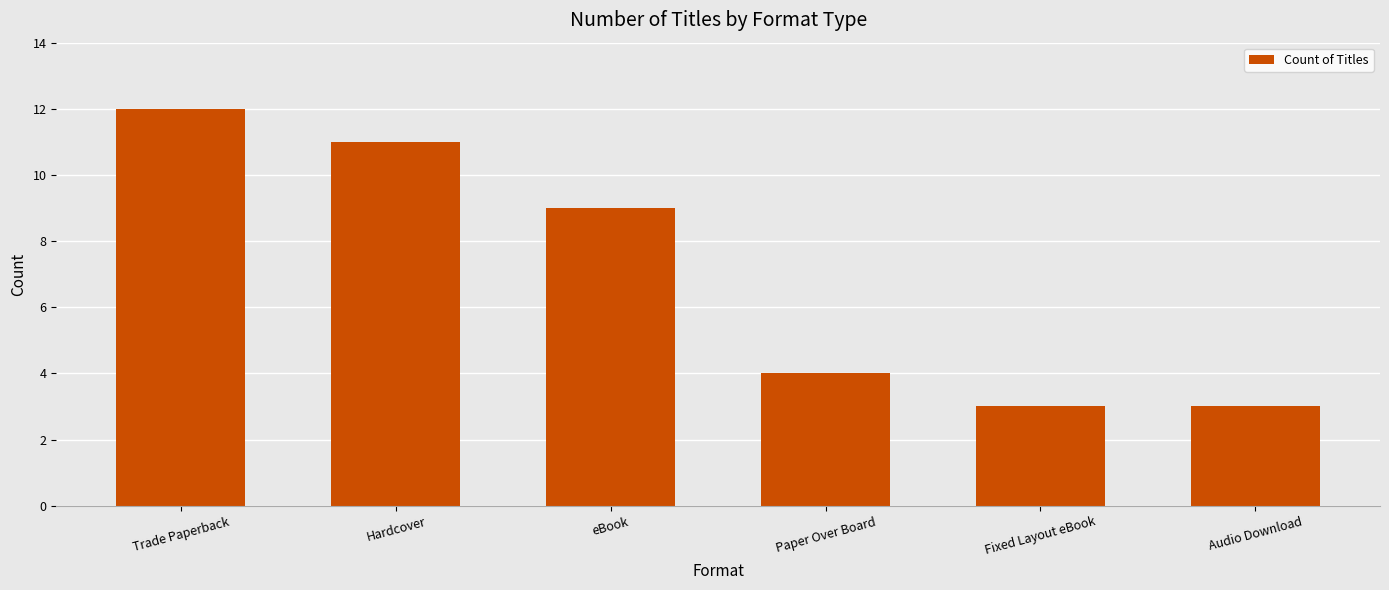

Approximately how many times larger is the value at eBook compared to Trade Paperback?

0.8